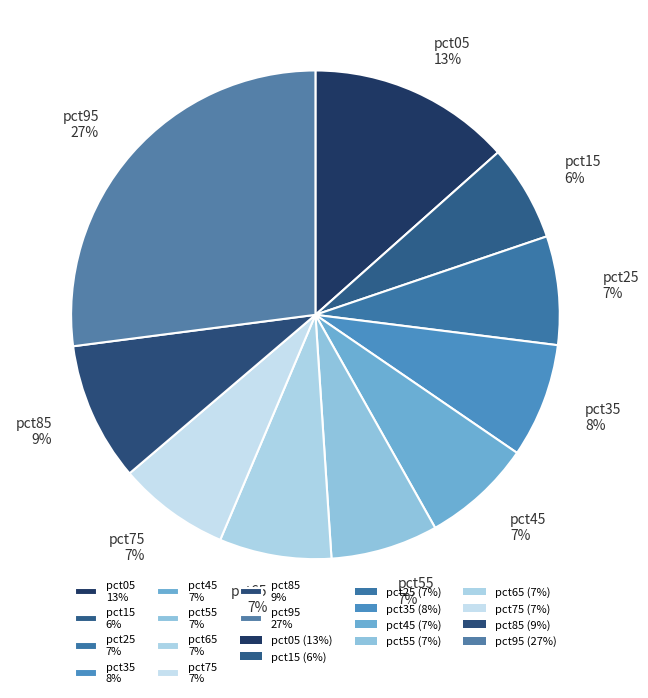

Does pct65 account for over 50% of the chart?

No